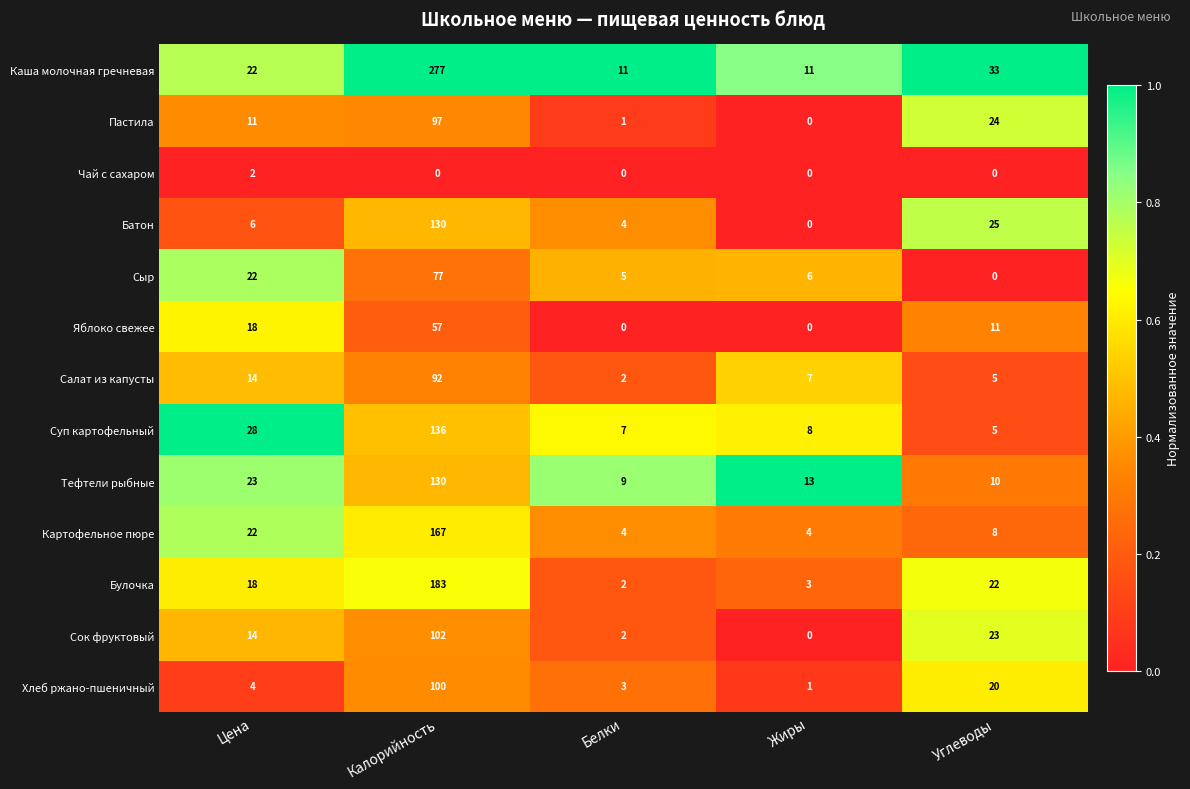

The Булочка series shows 22 at Углеводы. True or false?

True